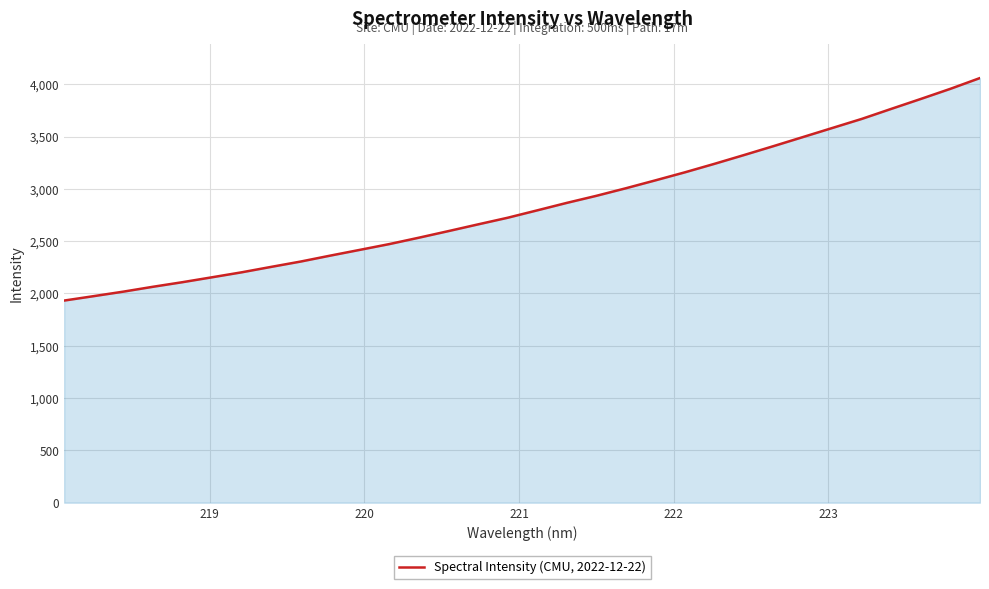

What is the smallest value displayed?

1932.4